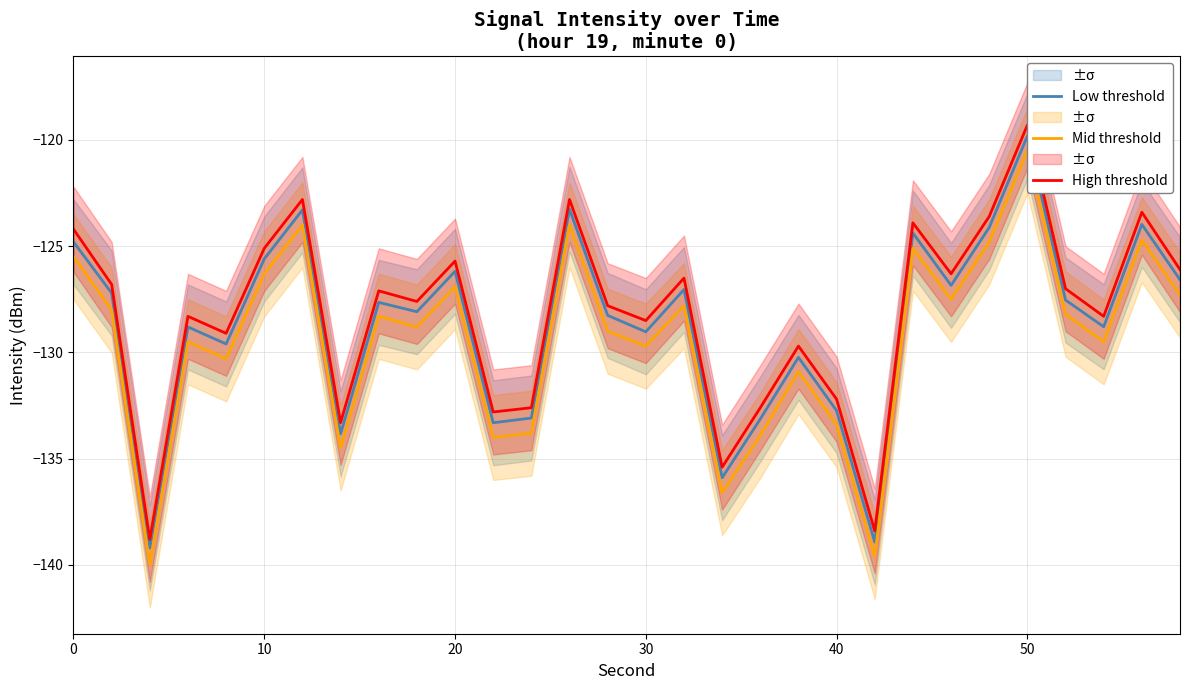

Reading left to right, extract all data points from this chart.

Low threshold: -124.8	-127.2	-139.2	-128.8	-129.6	-125.6	-123.3	-133.8	-127.6	-128.1	-126.2	-133.3	-133.1	-123.3	-128.3	-129.0	-127.0	-135.9	-133.1	-130.2	-132.7	-138.9	-124.4	-126.8	-124.1	-119.8	-127.5	-128.8	-124.0	-126.6
Mid threshold: -125.5	-128.0	-140.0	-129.5	-130.3	-126.3	-124.0	-134.5	-128.3	-128.8	-126.9	-134.0	-133.8	-124.0	-129.0	-129.7	-127.8	-136.6	-133.9	-130.9	-133.4	-139.6	-125.1	-127.5	-124.8	-120.5	-128.2	-129.5	-124.7	-127.3
High threshold: -124.2	-126.8	-138.8	-128.3	-129.1	-125.1	-122.8	-133.3	-127.1	-127.6	-125.7	-132.8	-132.6	-122.8	-127.8	-128.5	-126.5	-135.4	-132.6	-129.7	-132.2	-138.4	-123.9	-126.3	-123.6	-119.3	-127.0	-128.3	-123.4	-126.1